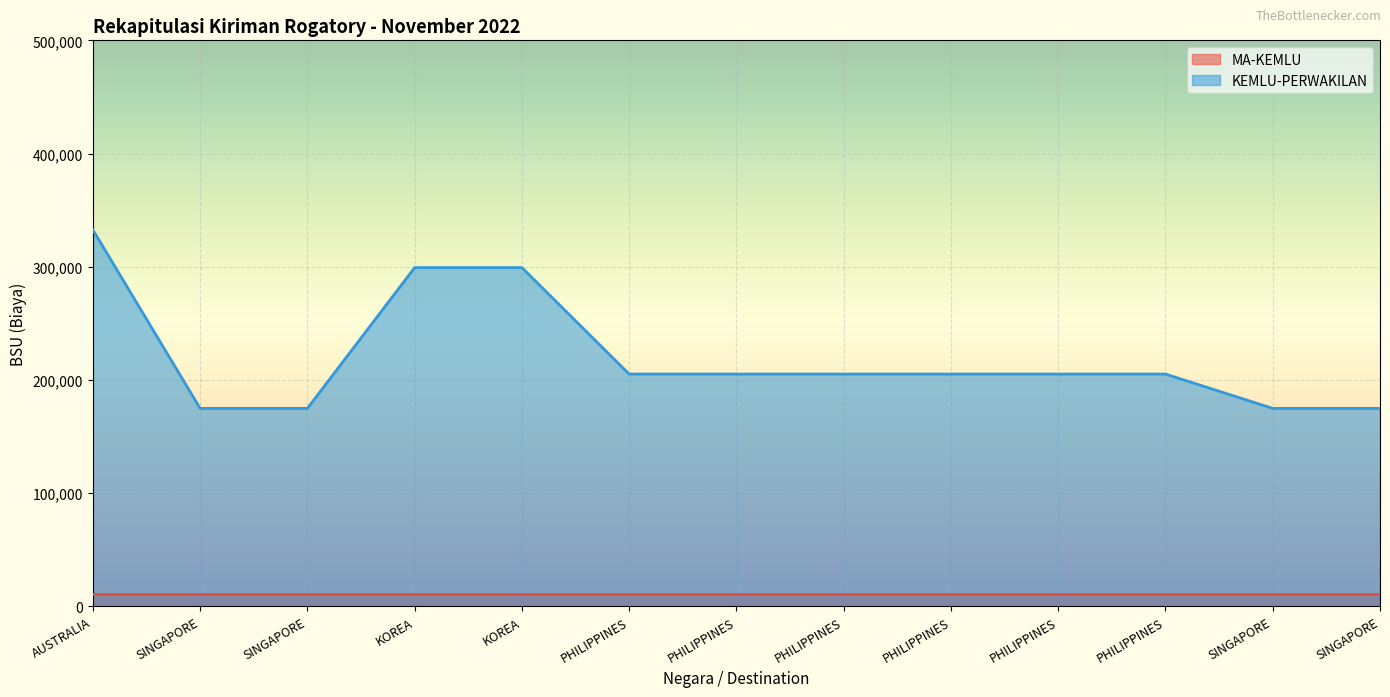

What is the label of the 5th point from the right?

PHILIPPINES